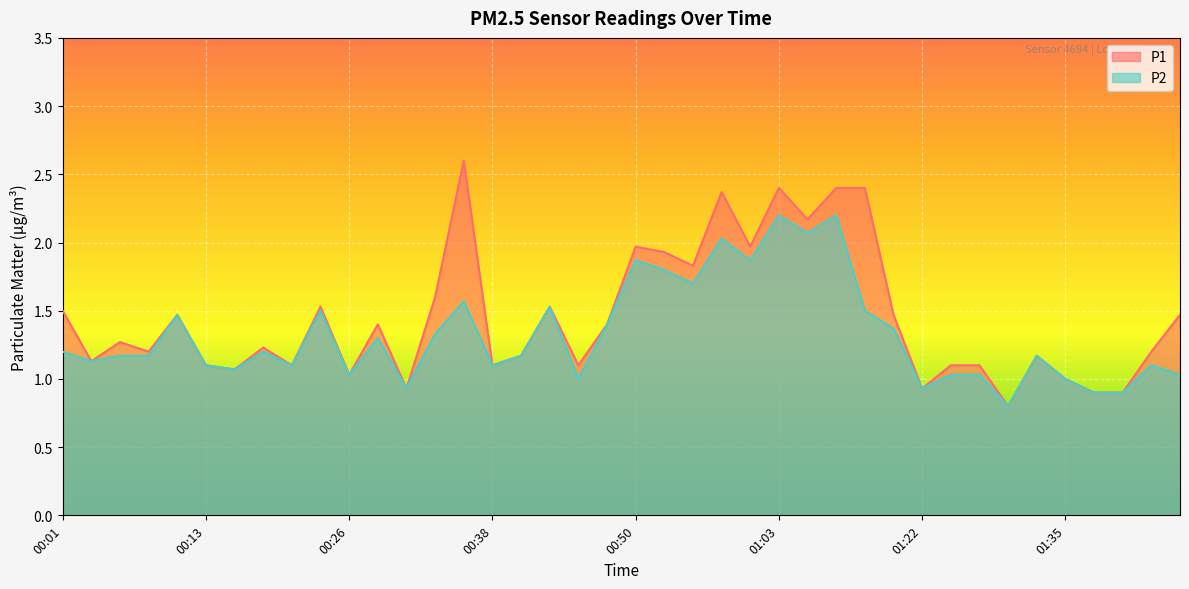

Where is the first local minimum for P2?

00:04